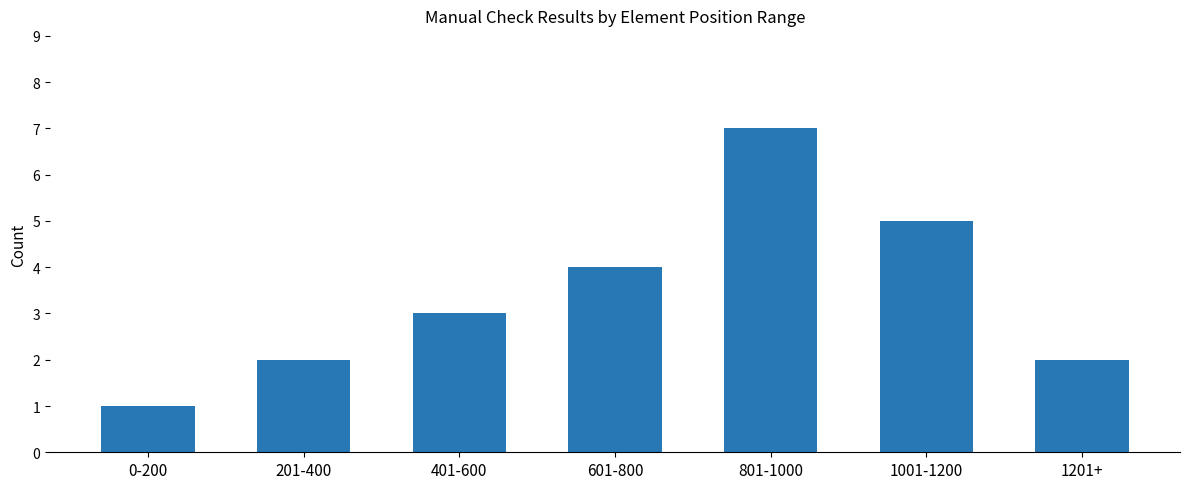

Reading left to right, extract all data points from this chart.

1	2	3	4	7	5	2